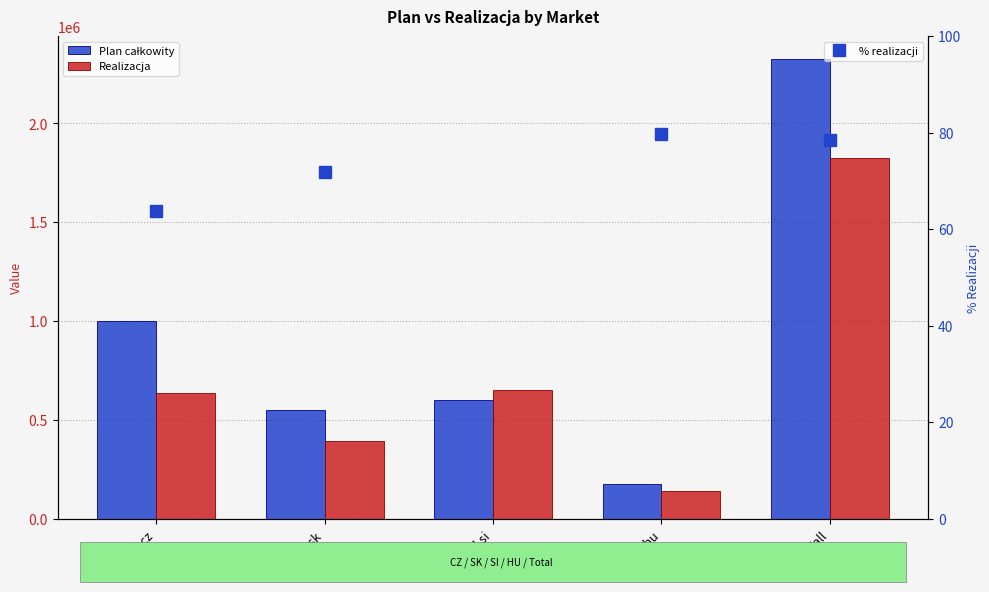

Is the value of % realizacji at Mall.hu greater than the value of Realizacja at Mall.si?

No